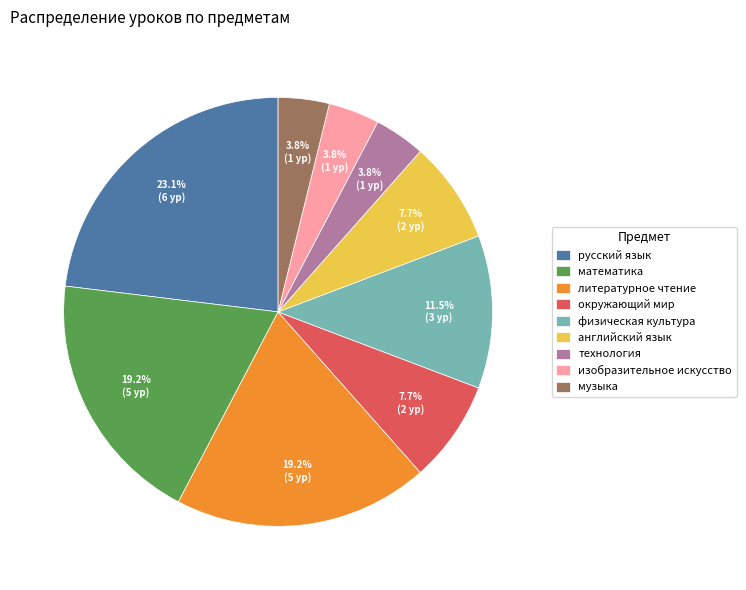

To the nearest percent, what percentage of the pie is английский язык?

8%